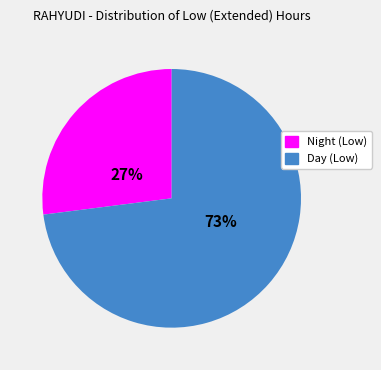

To the nearest percent, what is the difference between the largest and smallest slice percentages?

46%